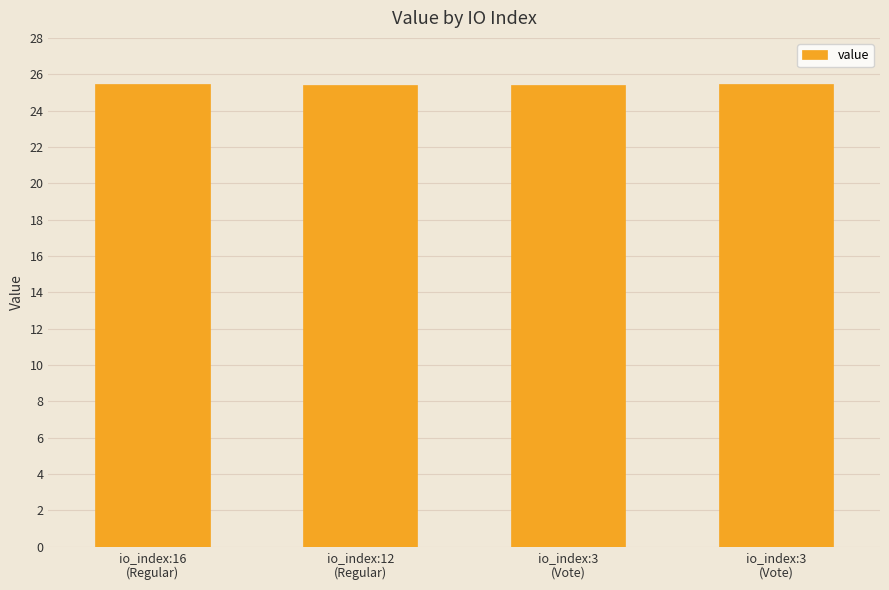

Are the bars horizontal?

No